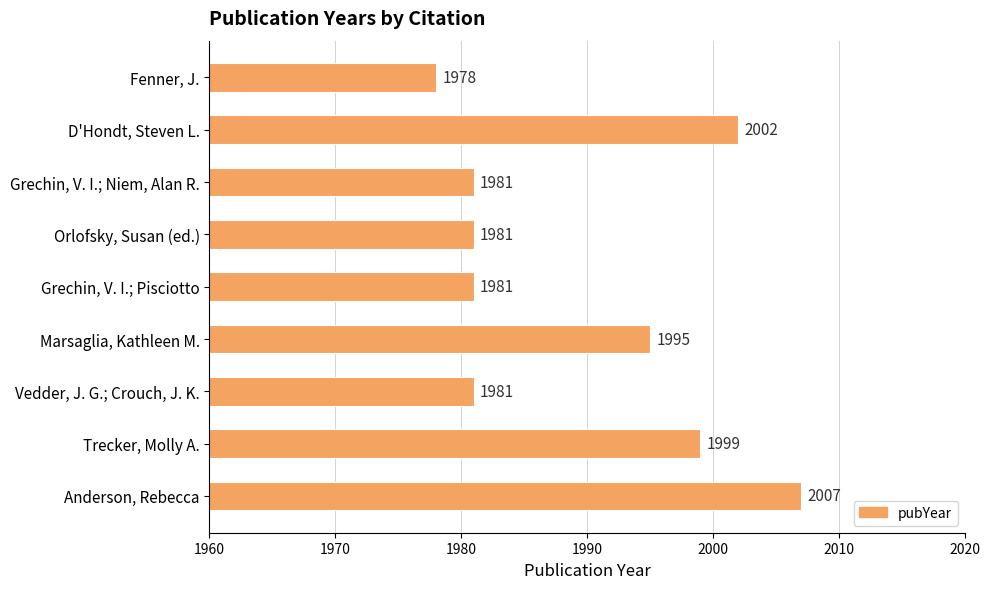

Reading bottom to top, list all the values displayed in this chart.

Anderson, Rebecca=2007	Trecker, Molly A.=1999	Vedder, J. G.; Crouch, J. K.=1981	Marsaglia, Kathleen M.=1995	Grechin, V. I.; Pisciotto=1981	Orlofsky, Susan (ed.)=1981	Grechin, V. I.; Niem, Alan R.=1981	D'Hondt, Steven L.=2002	Fenner, J.=1978